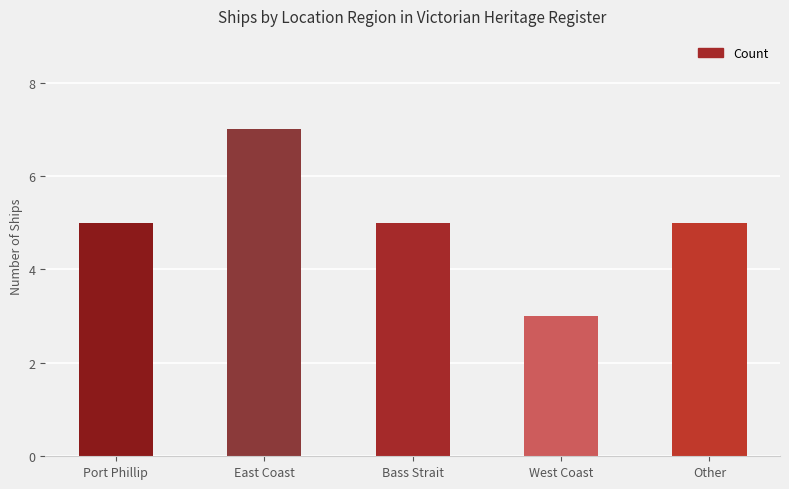

True or false: the data shows 5 at Other.

True